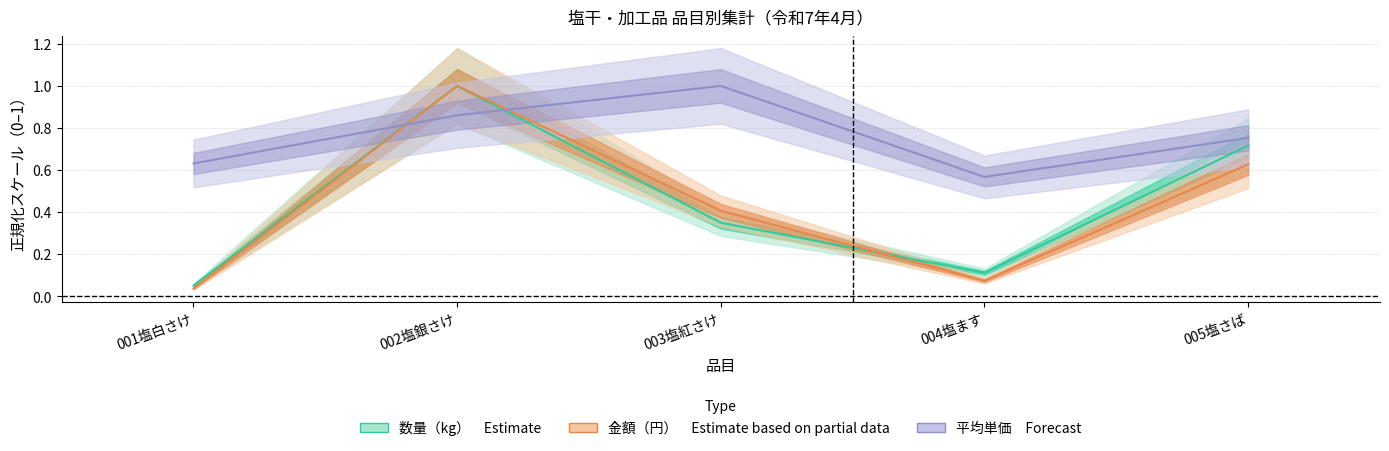

Reading right to left, transcribe all the data shown in this chart.

数量（kg）: 005塩さば=0.7	004塩ます=0.1	003塩紅さけ=0.3	002塩銀さけ=1.0	001塩白さけ=0.0
金額（円）: 005塩さば=0.6	004塩ます=0.1	003塩紅さけ=0.4	002塩銀さけ=1.0	001塩白さけ=0.0
平均単価（円/kg）: 005塩さば=0.8	004塩ます=0.6	003塩紅さけ=1.0	002塩銀さけ=0.9	001塩白さけ=0.6